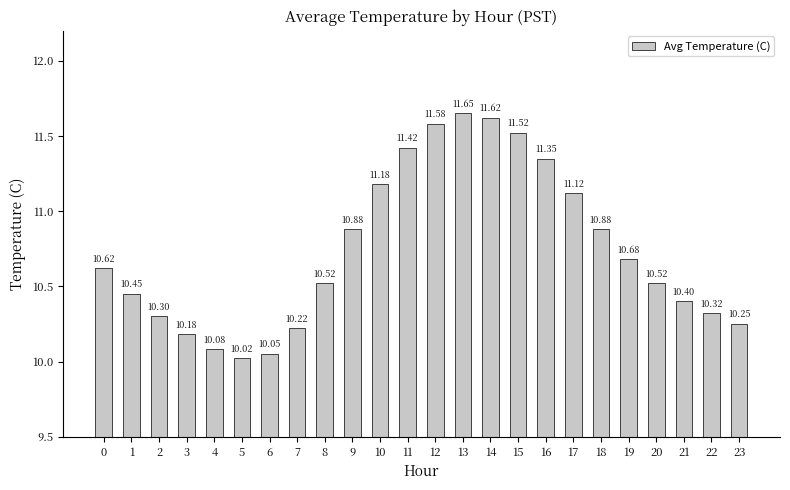

What value does the data have at 12?

11.6